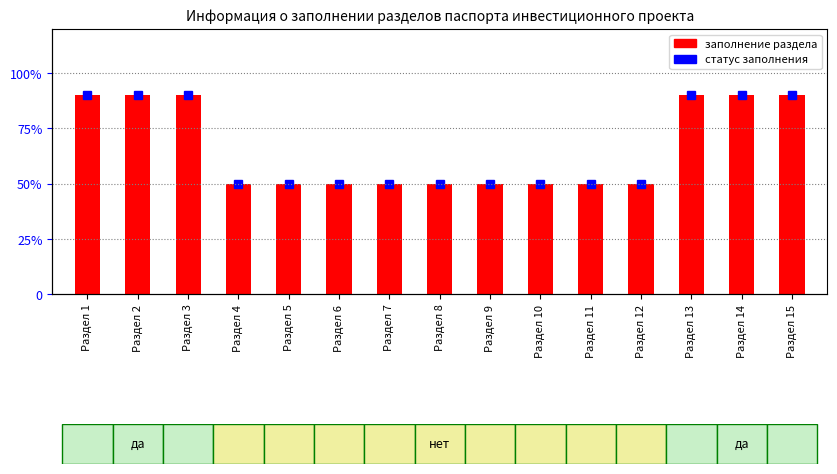

List the labels in order of value, smallest first.

Раздел 4, Раздел 5, Раздел 6, Раздел 7, Раздел 8, Раздел 9, Раздел 10, Раздел 11, Раздел 12, Раздел 1, Раздел 2, Раздел 3, Раздел 13, Раздел 14, Раздел 15